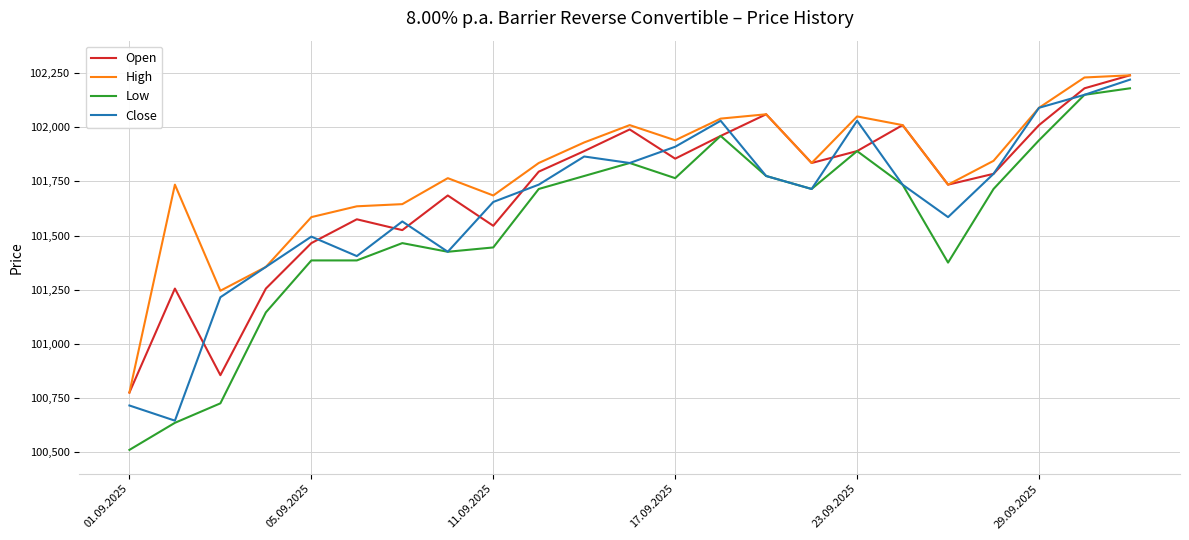

Which series has the largest range (max minus min)?

Low